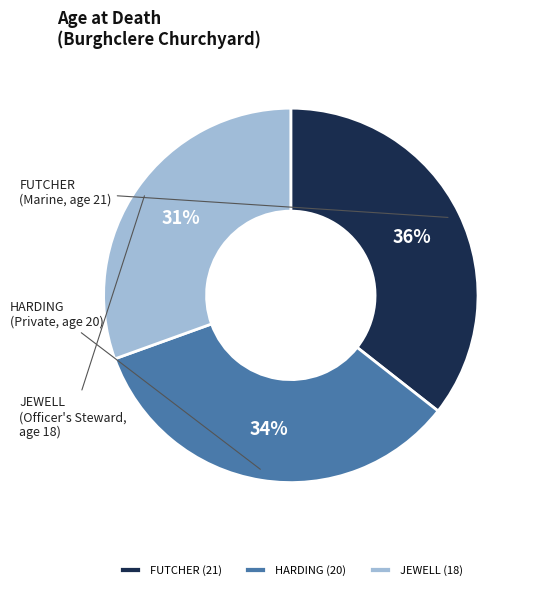

Count the number of slices in the pie.

3